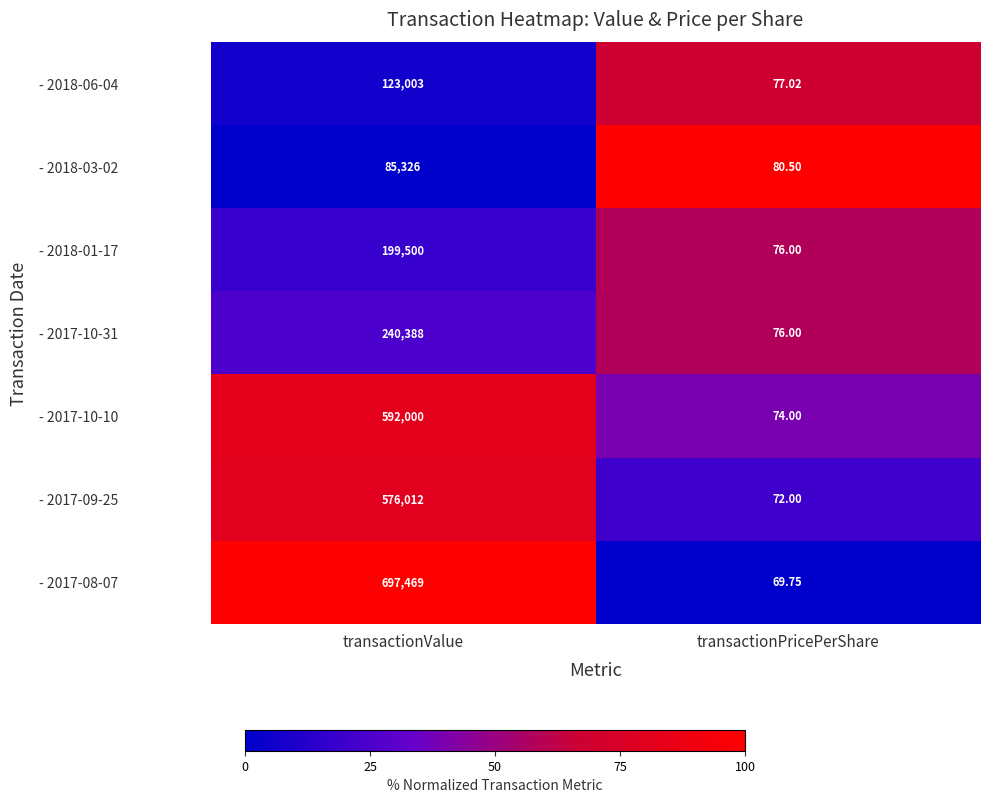

Is the value of - 2017-09-25 at transactionValue greater than the value of - 2018-06-04 at transactionPricePerShare?

Yes